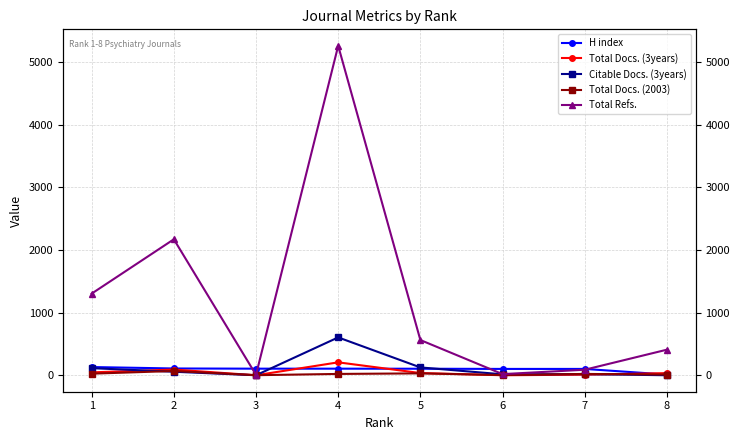

Which series has the largest total across all categories?

Total Refs.